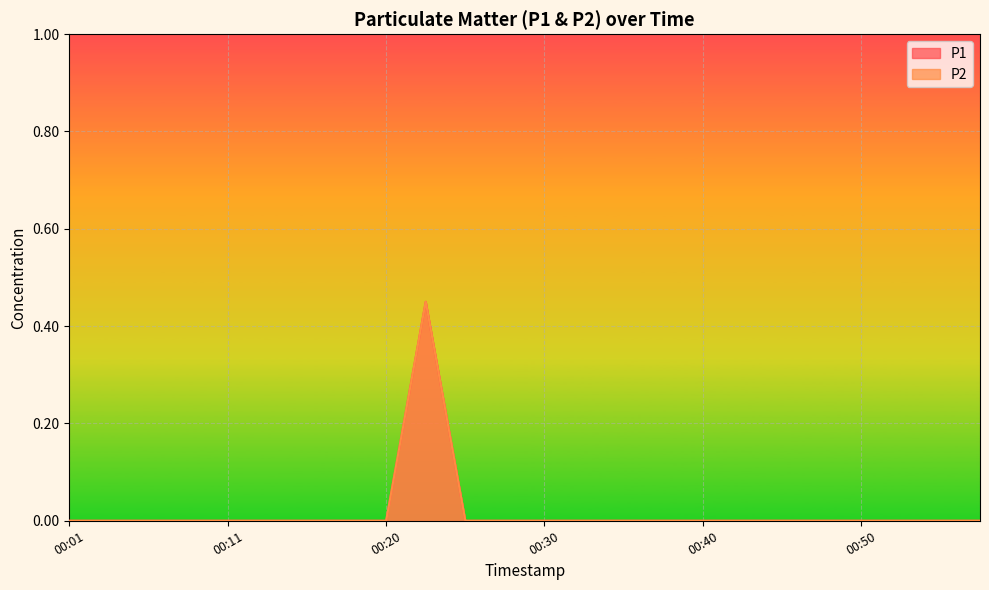

How many P1 values are between 0 and 1?

24